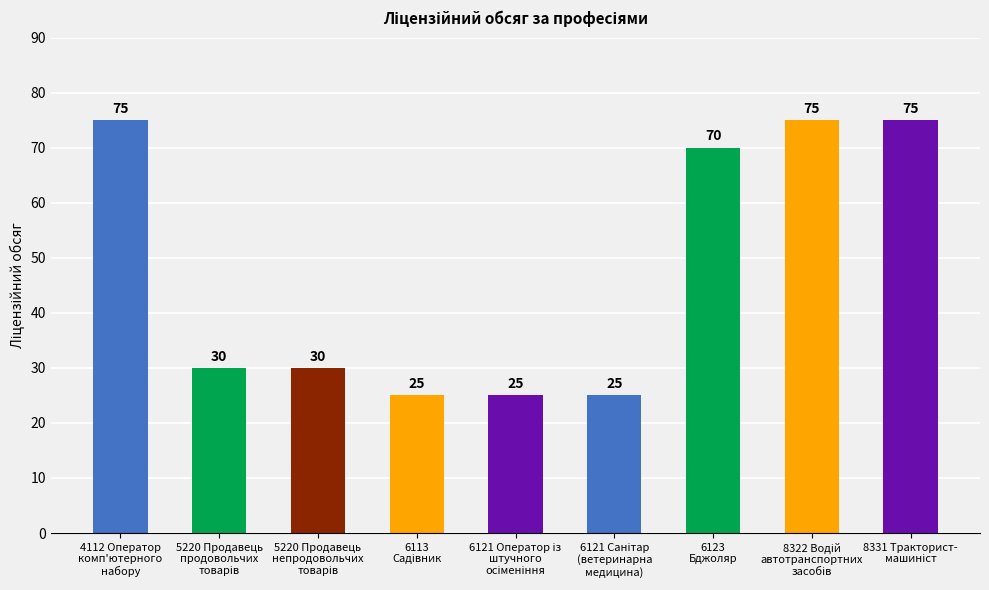

What is the value of the 8th bar from the left?

75